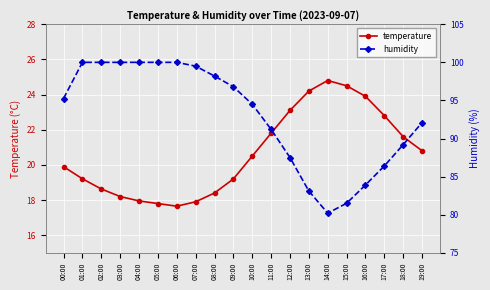

Does the chart display data point markers on the line(s)?

Yes